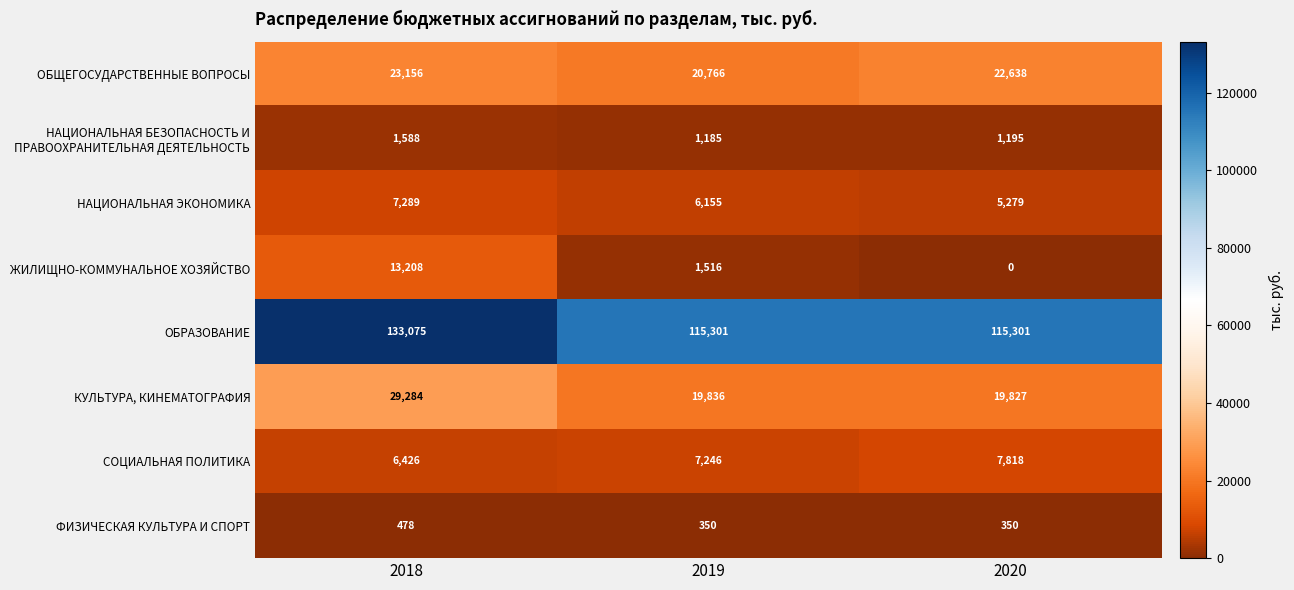

What is the total value across all series at 2019?

172355